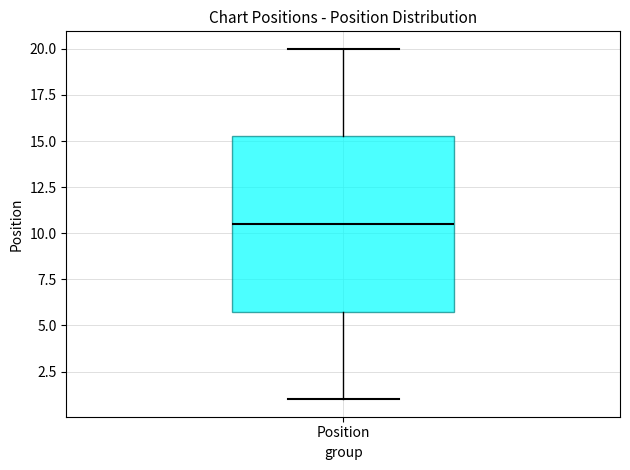

Read this box plot against the y-axis: the position of the median line, the range covered by the box, and the ends of both whiskers. The values are not printed on the chart, so give them approximately, as read against the axis.

median 10.5, box 6.0 to 15.5, whiskers 1.0 to 20.0